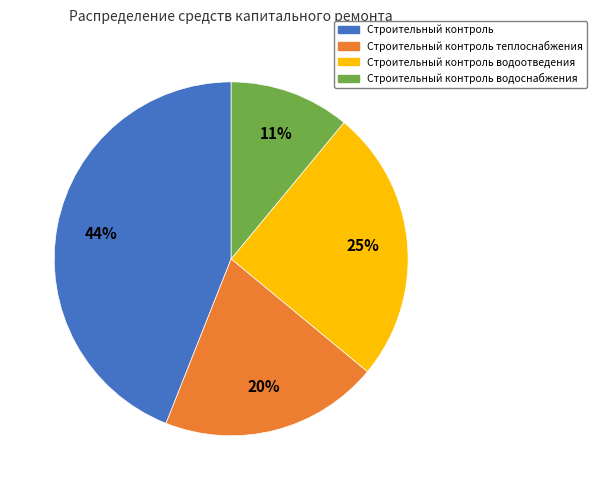

Which has a higher value, Строительный контроль водоснабжения or Строительный контроль водоотведения?

Строительный контроль водоотведения